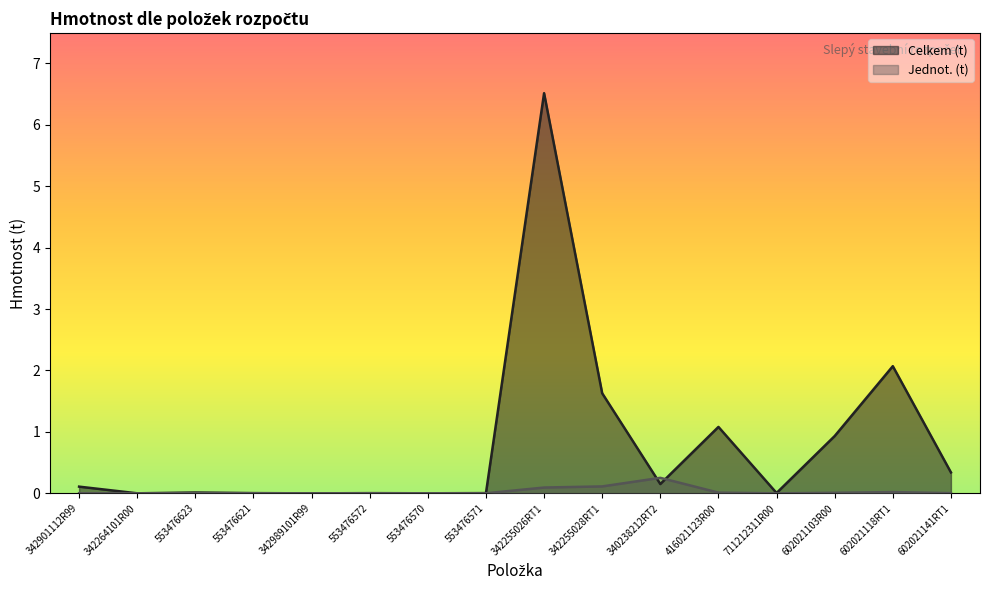

How many data points in Jednot. (t) are above 0?

15